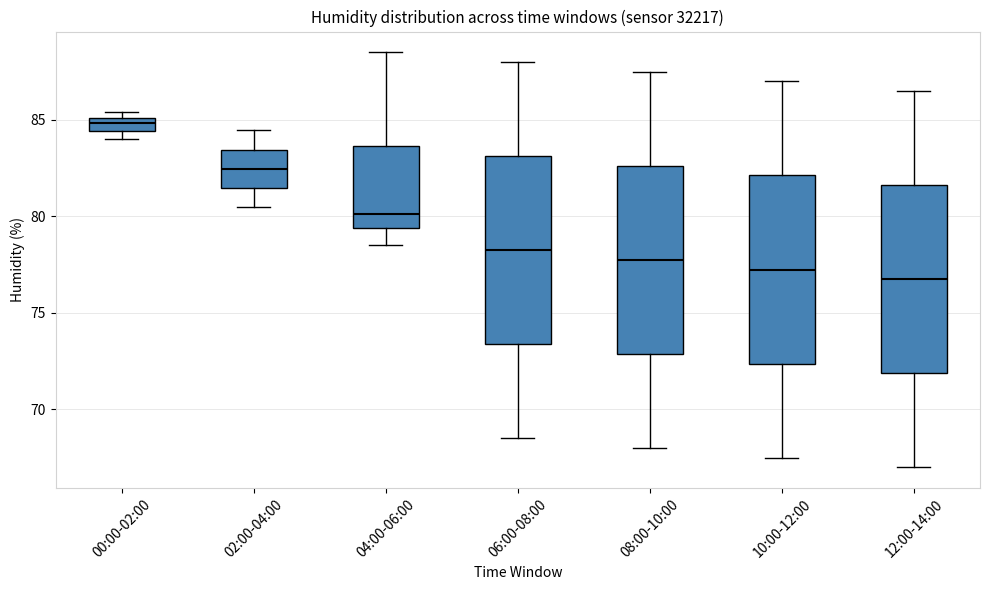

Where is the lower edge of the box for 08:00-10:00 on the y-axis? The values are not printed on the chart, so give them approximately, as read against the axis.

73.0